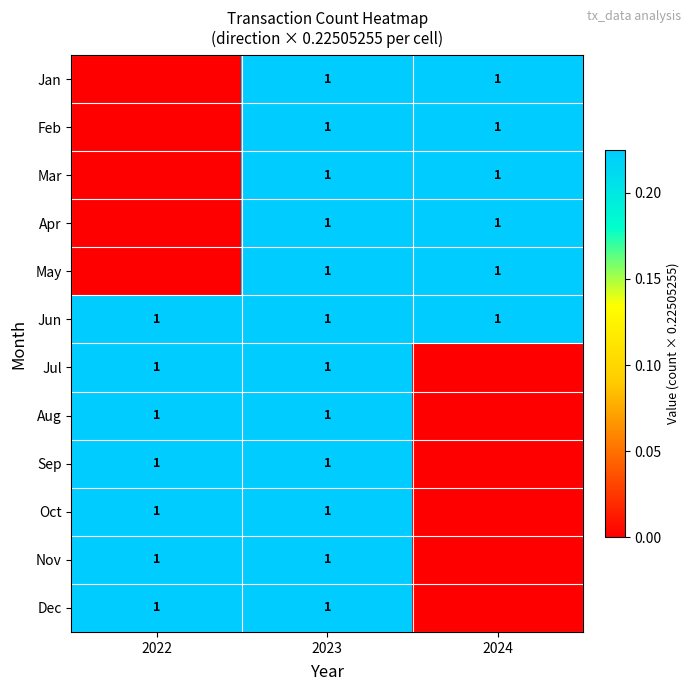

True or false: Nov has a value of 0 at 2022.

False